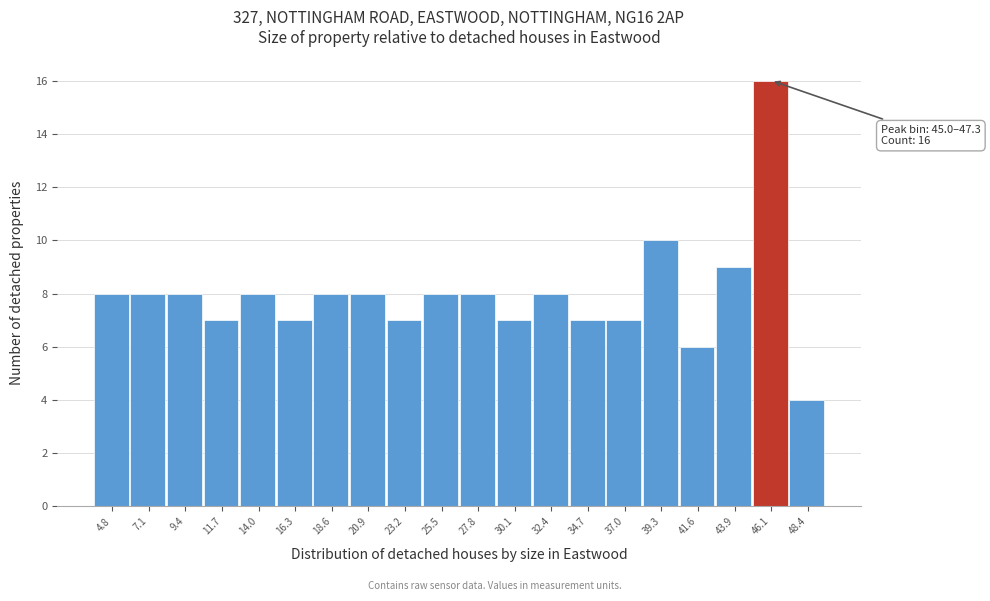

Over which range of the x-axis is the bar tallest?

45.0 to 47.5